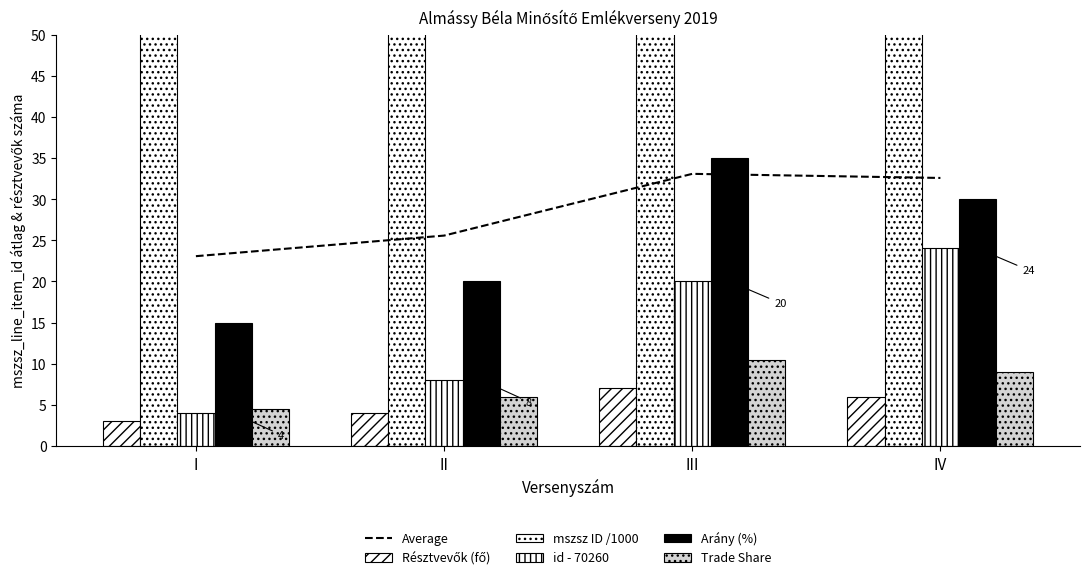

Reading left to right, what are all the values shown in this chart?

Average: 23.1	25.6	33.1	32.6
Résztvevők (fő): 3.0	4.0	7.0	6.0
mszsz ID /1000: 70.3	70.3	70.3	70.3
id - 70260: 4.0	8.0	20.0	24.0
Arány (%): 15.0	20.0	35.0	30.0
Trade Share: 4.5	6.0	10.5	9.0